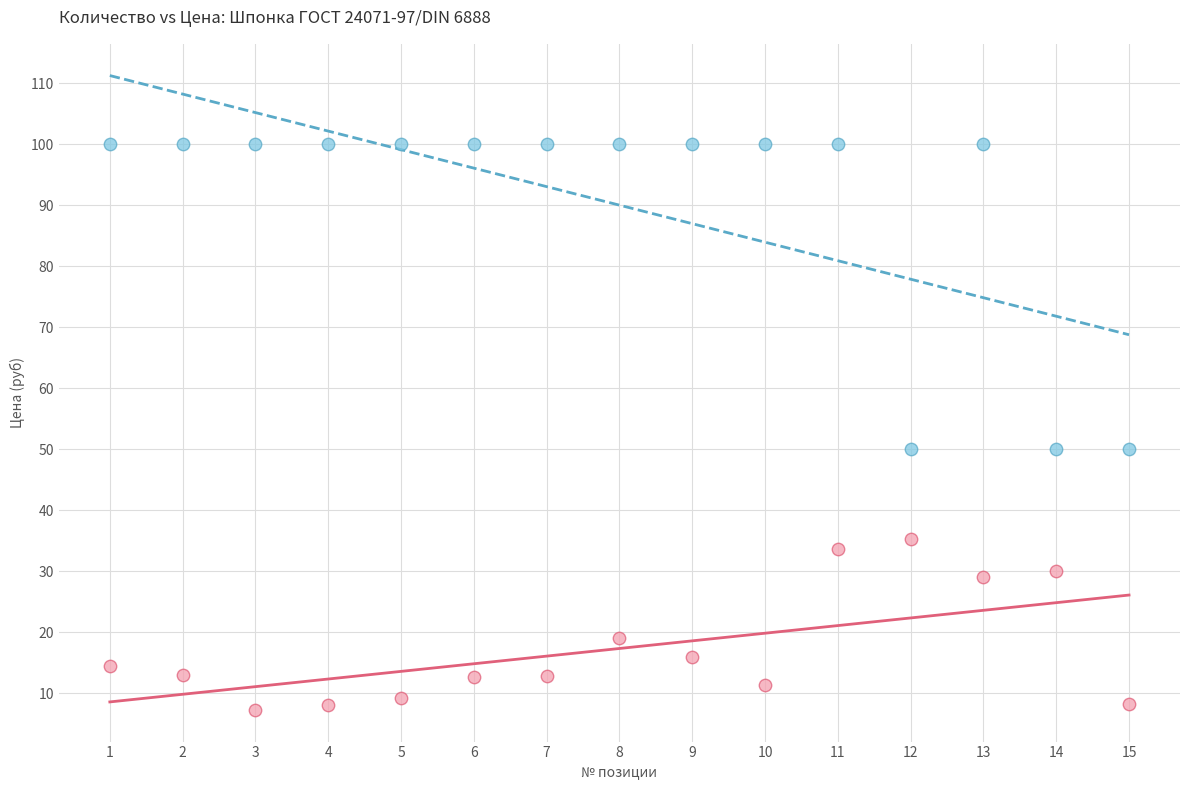

In the Цена (руб) series, what Y value is closest to 21?

19.0